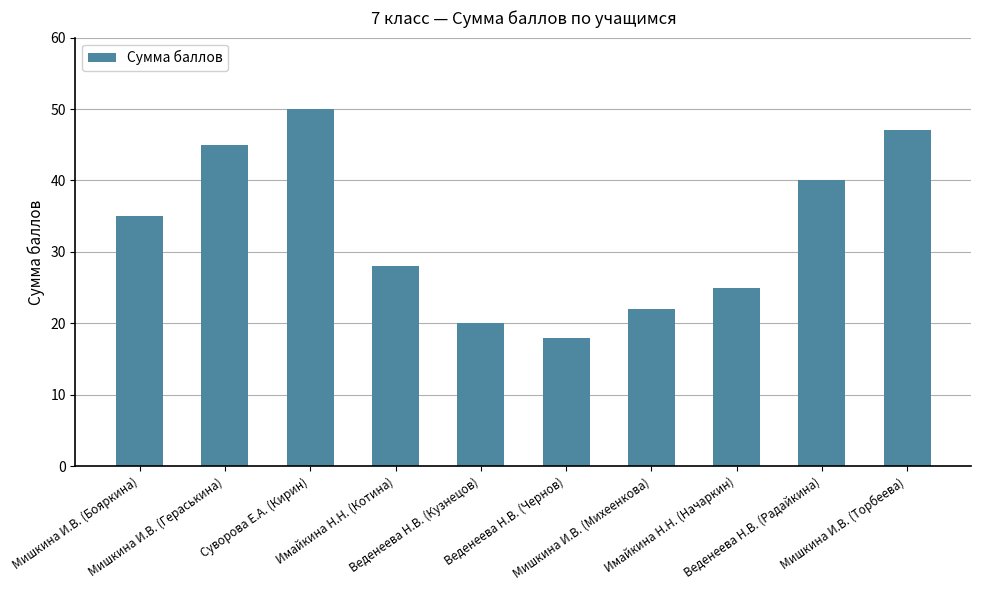

How many series are shown in this chart?

1